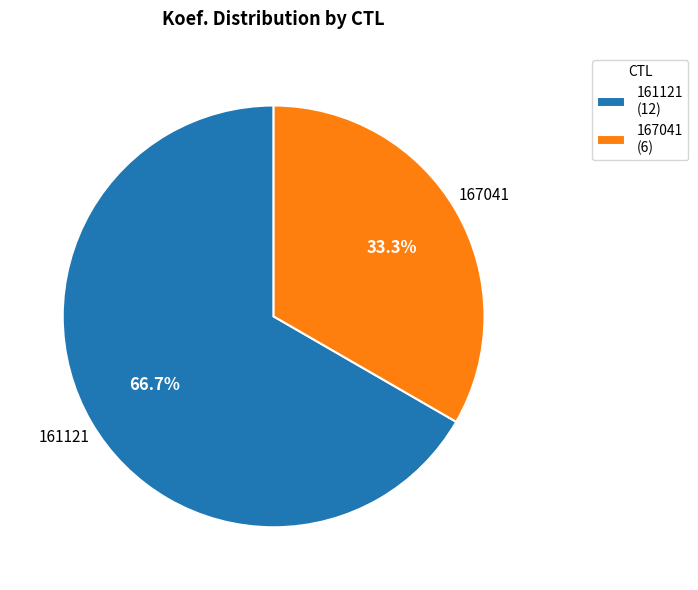

What is the ratio of the value at 167041 (6) to the value at 161121 (12)?

0.5